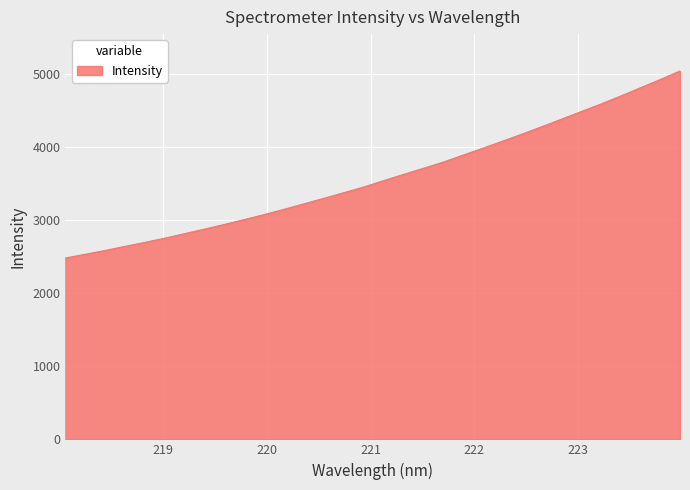

What is the maximum value shown in the chart?

5036.5